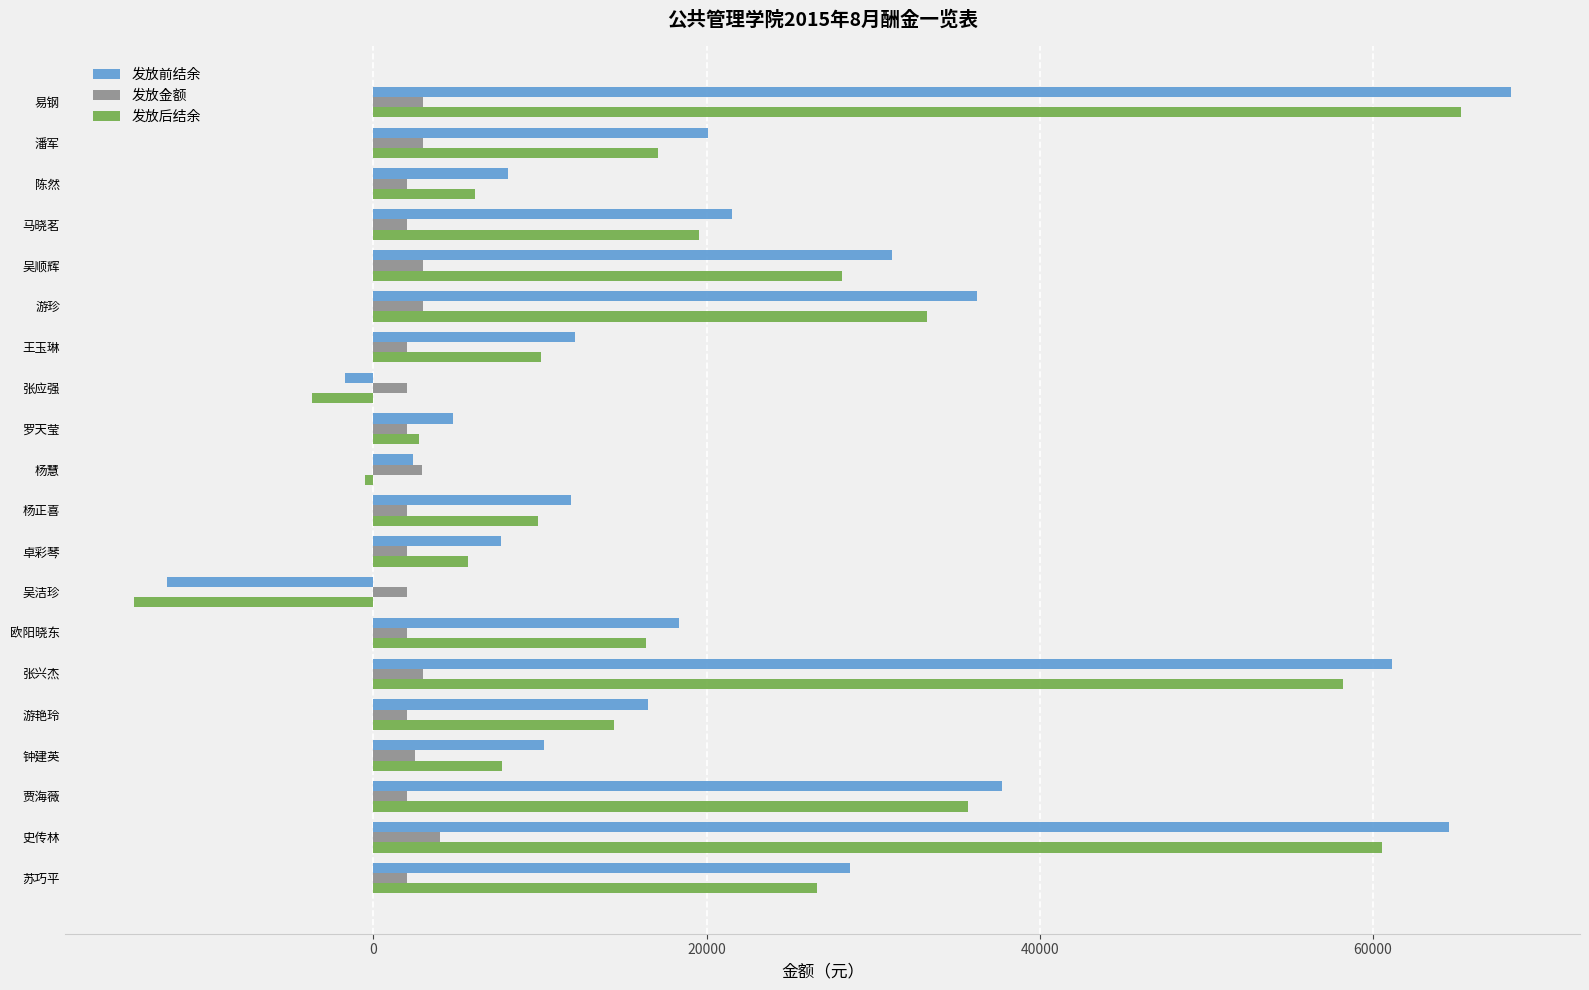

At which category is the sum across all series the highest?

易钢